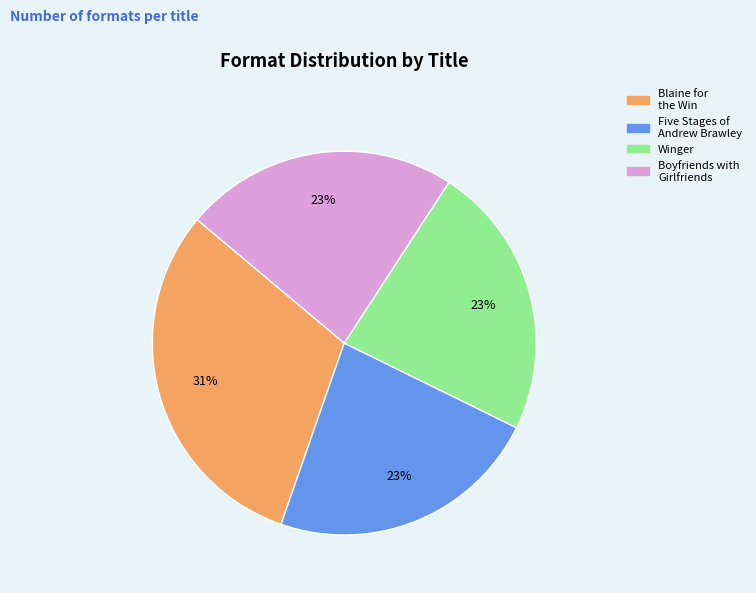

The Blaine for the Win slice represents 31% of the pie. True or false?

True